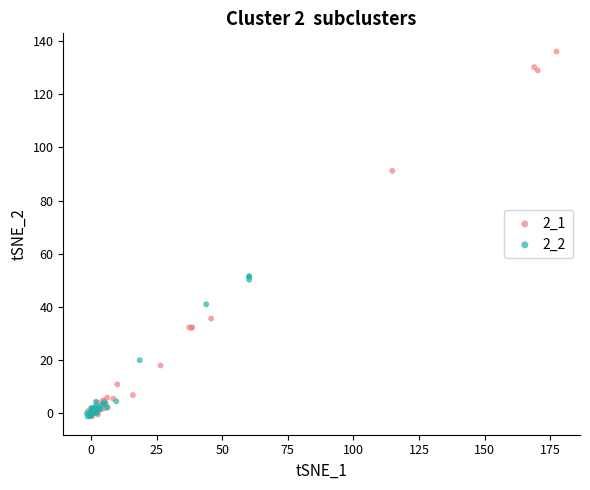

Which series reaches the maximum Y coordinate?

2_1